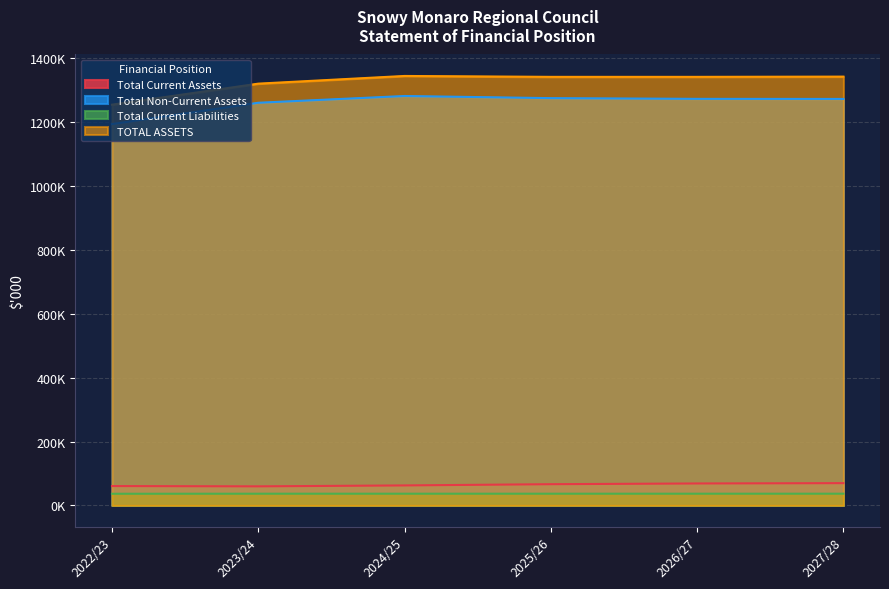

What is the sum of the Total Non-Current Assets values at 2025/26 and 2024/25?

2554166.0